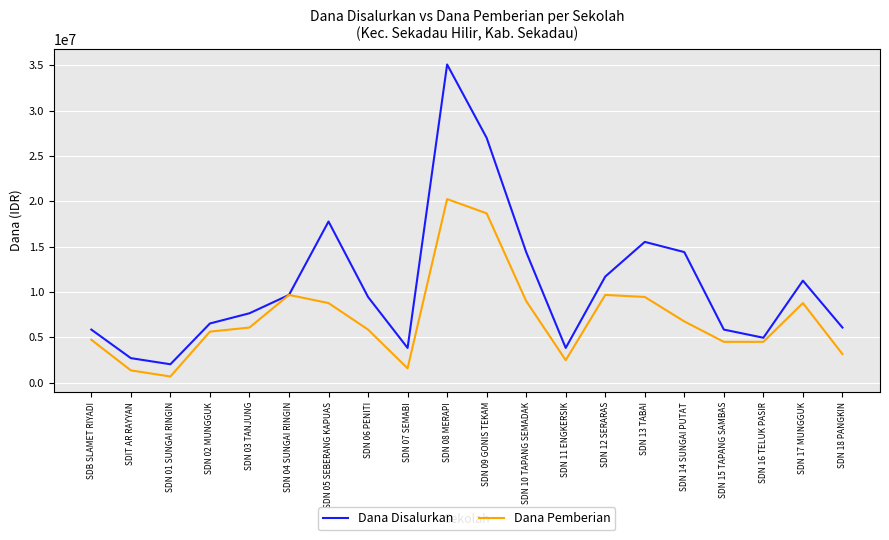

Where is the first local minimum for Dana Disalurkan?

SDN 01 SUNGAI RINGIN